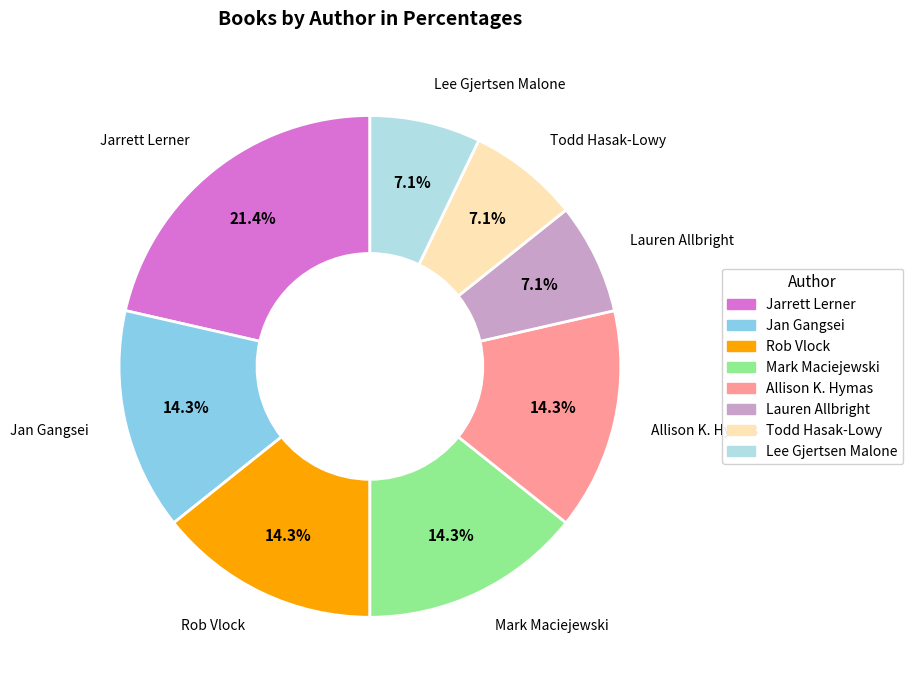

Is there any slice that represents more than half of the pie?

No